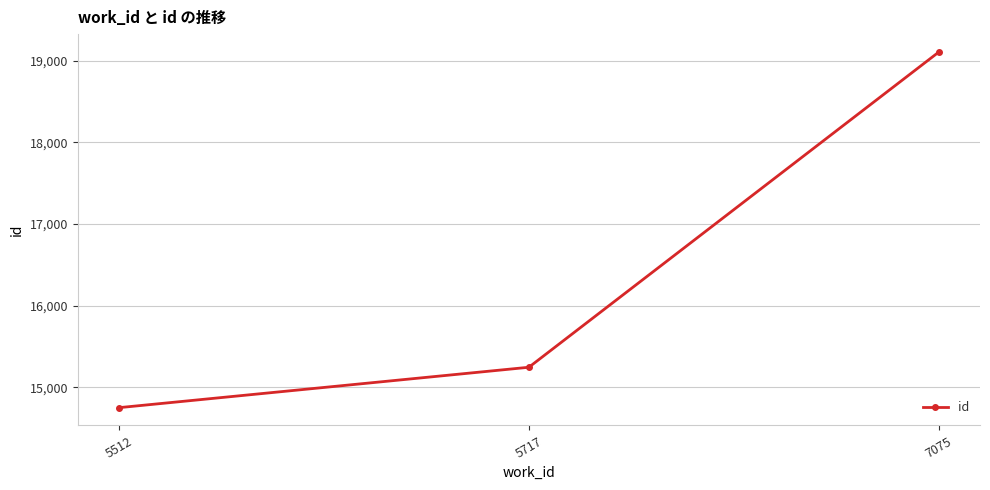

List the labels in order of value, largest first.

7075, 5717, 5512